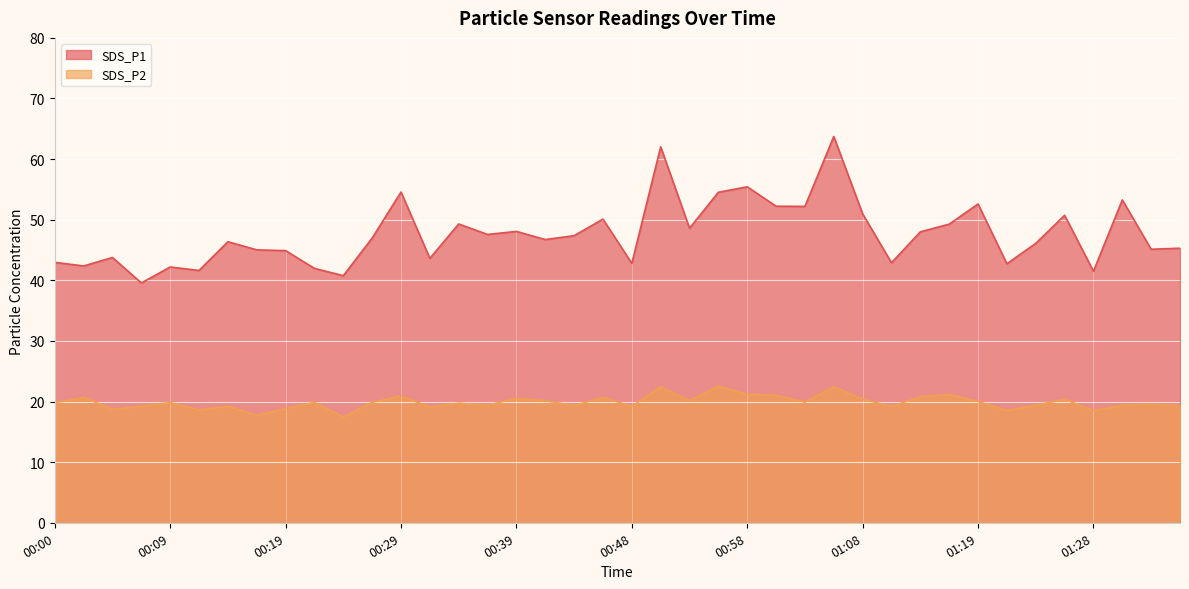

Where is the first local minimum for SDS_P1?

00:02